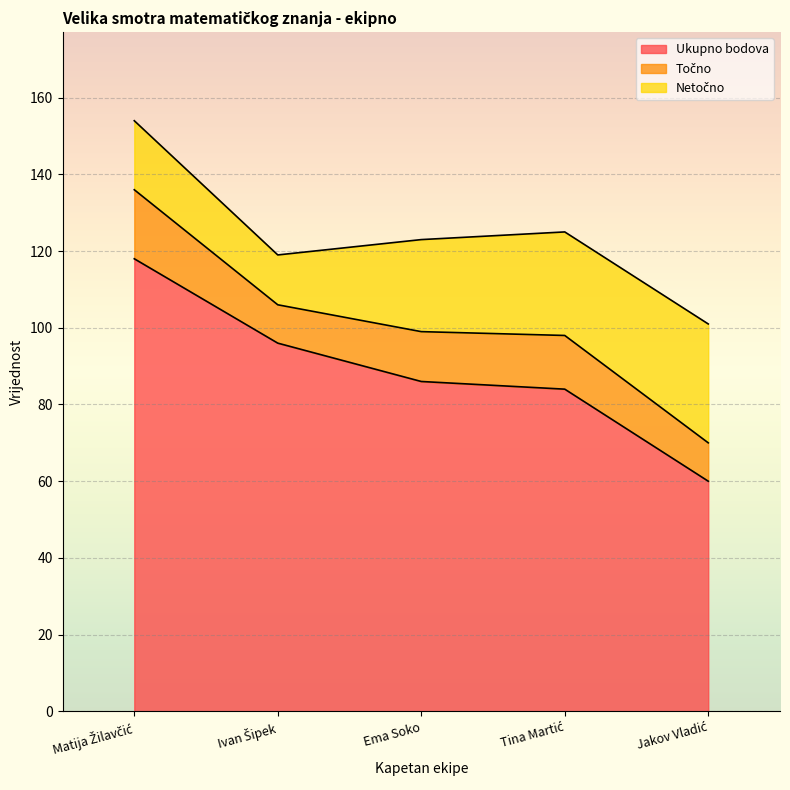

What is the difference between the Točno values at Ema Soko and Tina Martić?

1